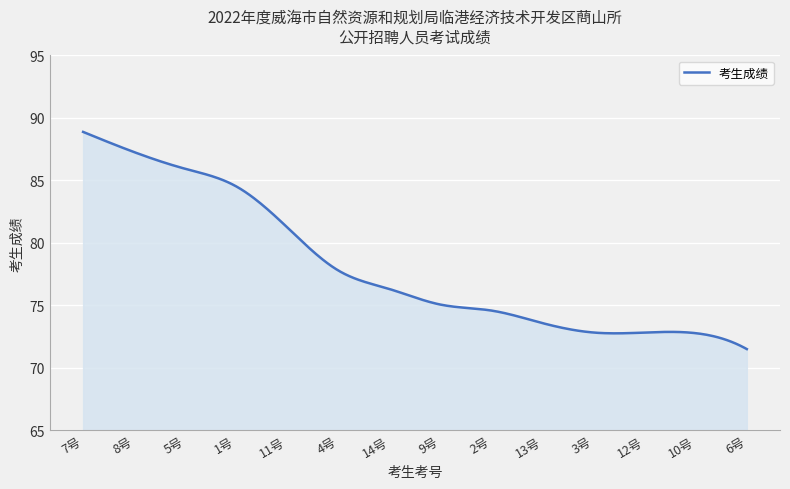

What is the greatest value displayed?

88.9